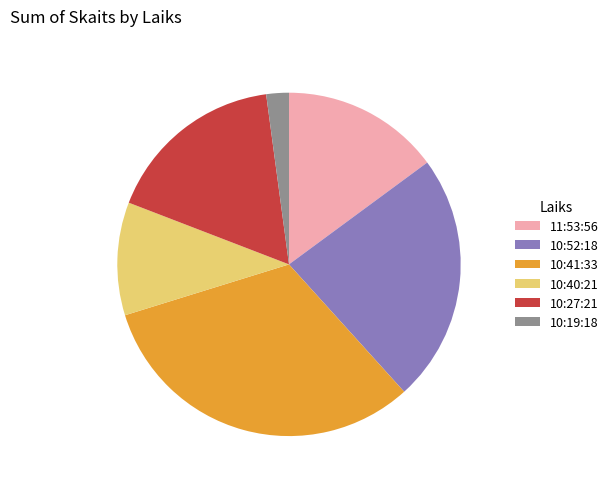

Is 10:19:18 the majority of the pie?

No